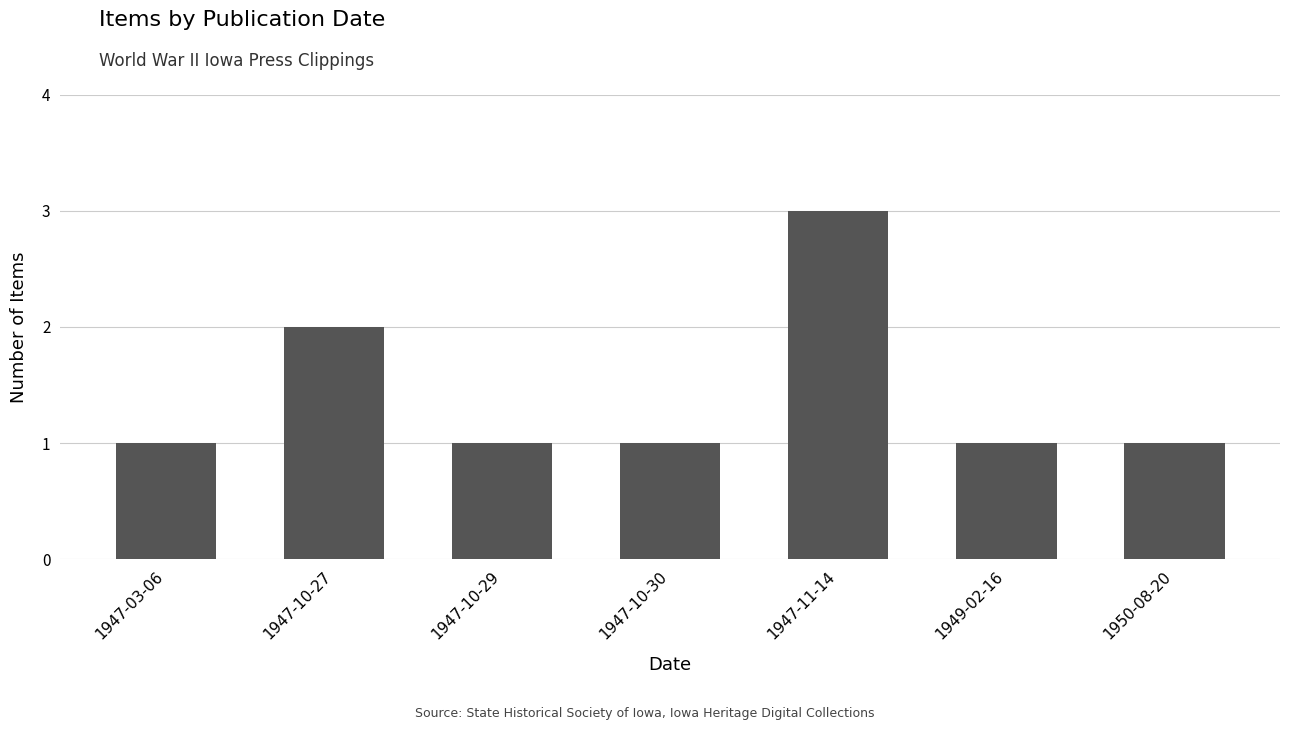

Is it true that the value at 1947-10-29 is 1?

True